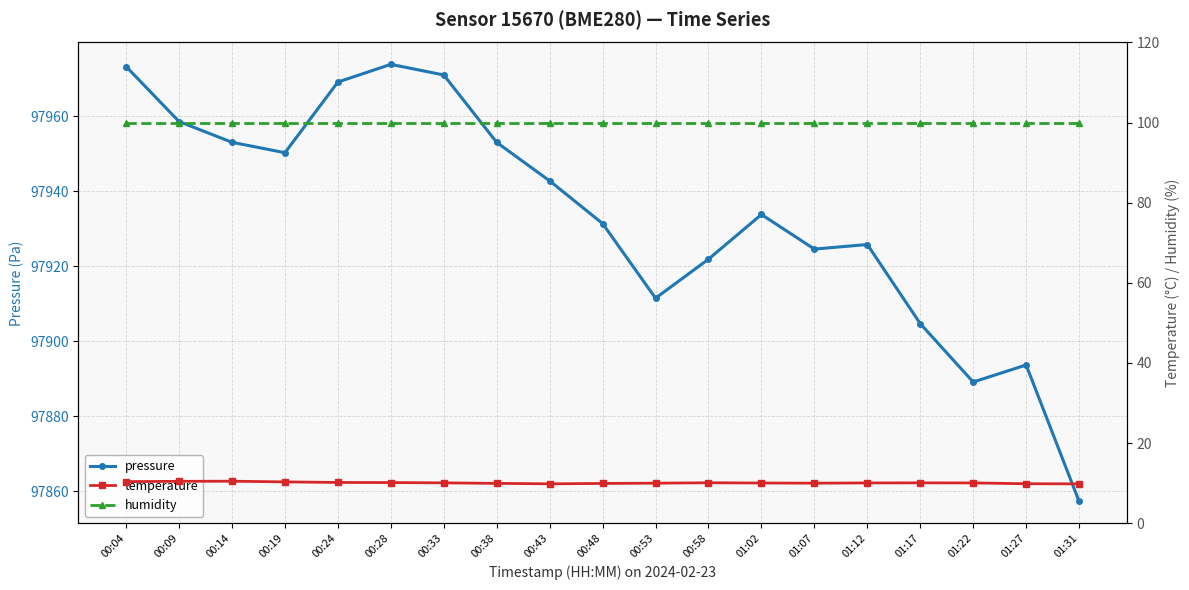

What is the approximate value of humidity at 00:09?

100.0